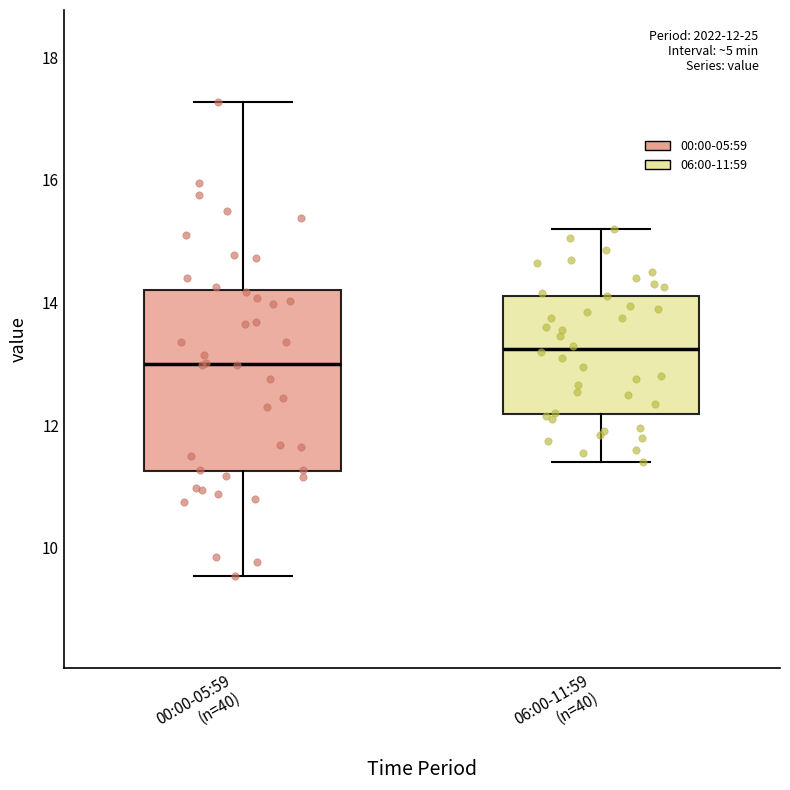

Which box's median line is the lowest?

00:00-05:59 (n=40)